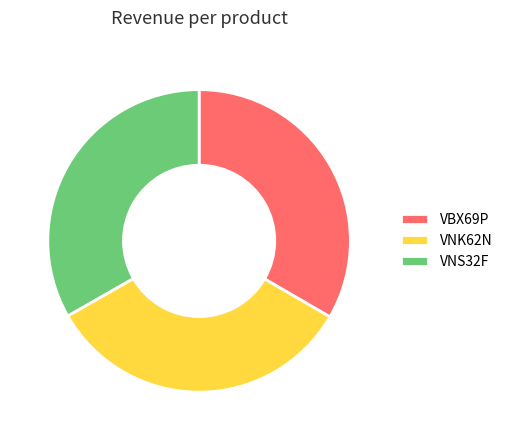

Approximately how many times larger is the value at VBX69P compared to VNS32F?

1.0